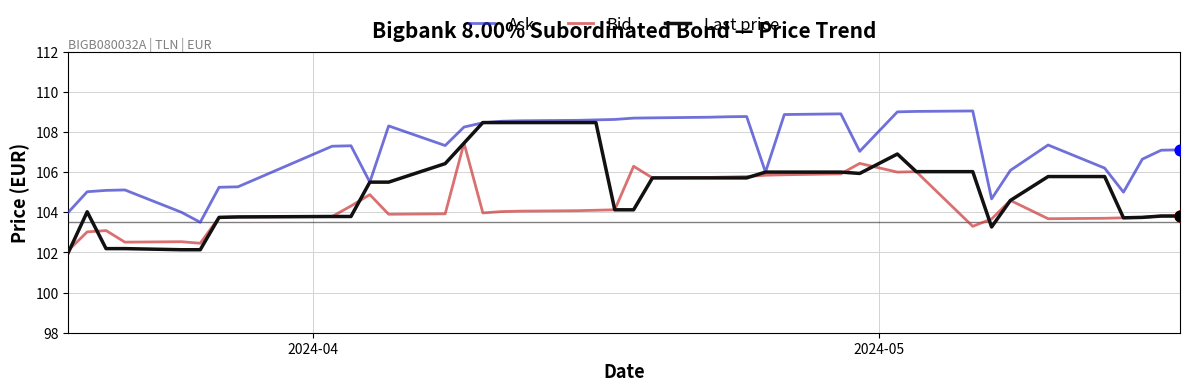

Which series has the widest spread of values?

Last price